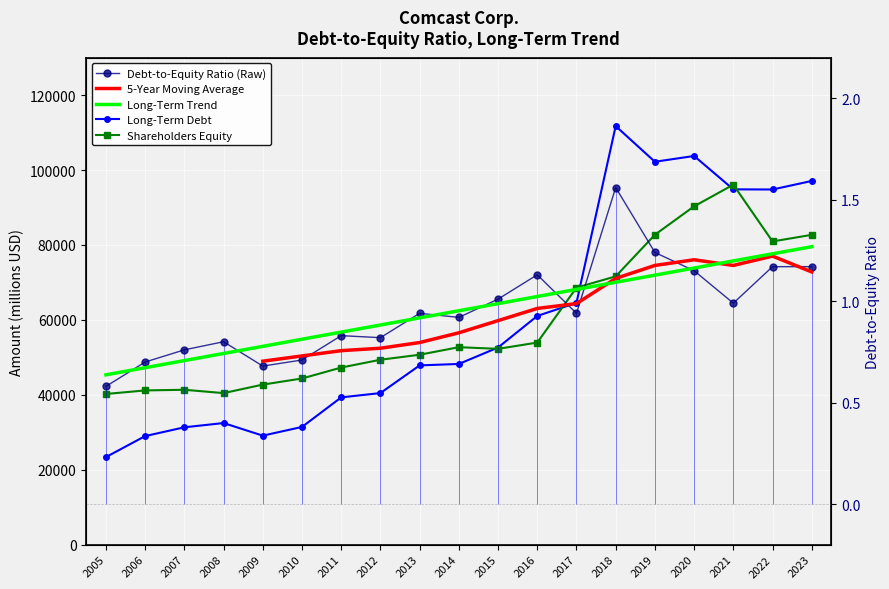

What is the difference between the maximum and second lowest values in the Shareholders Equity series?

55642.0